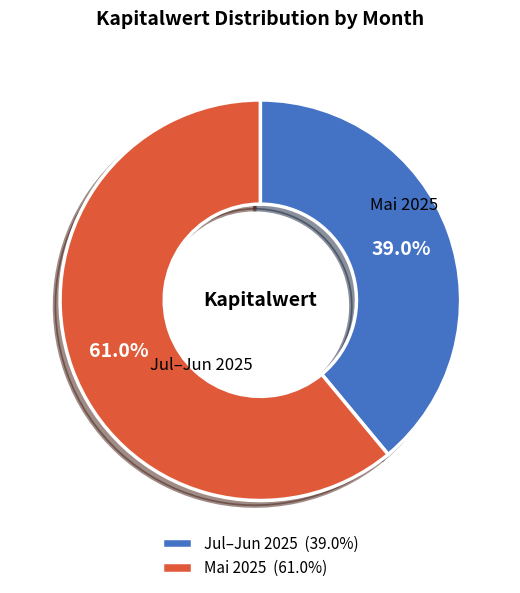

To the nearest percent, what is the difference between the largest and smallest slice percentages?

22%